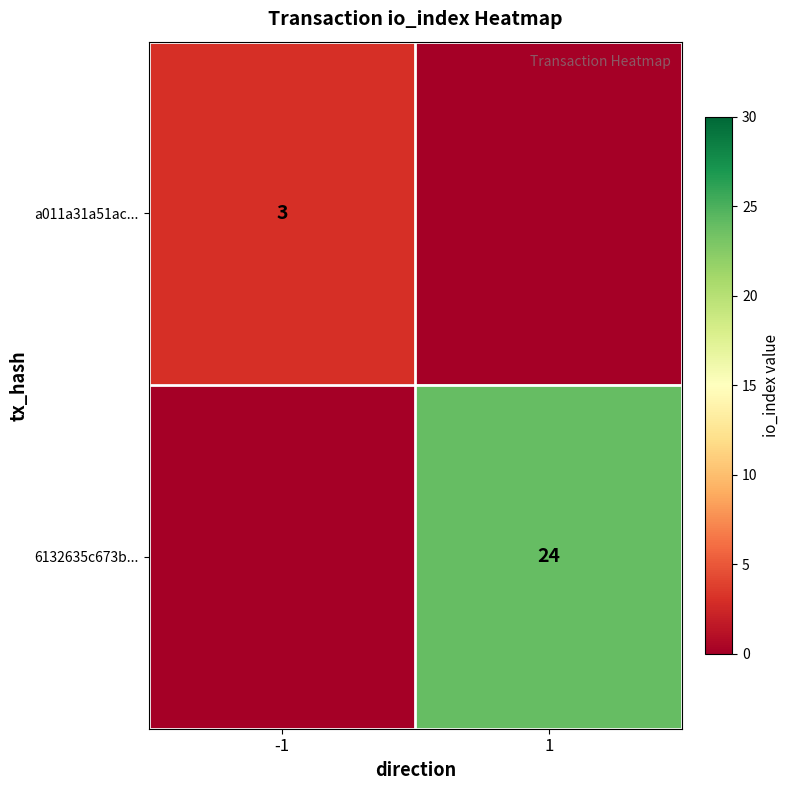

The 6132635c673b... series shows 24 at 1. True or false?

True